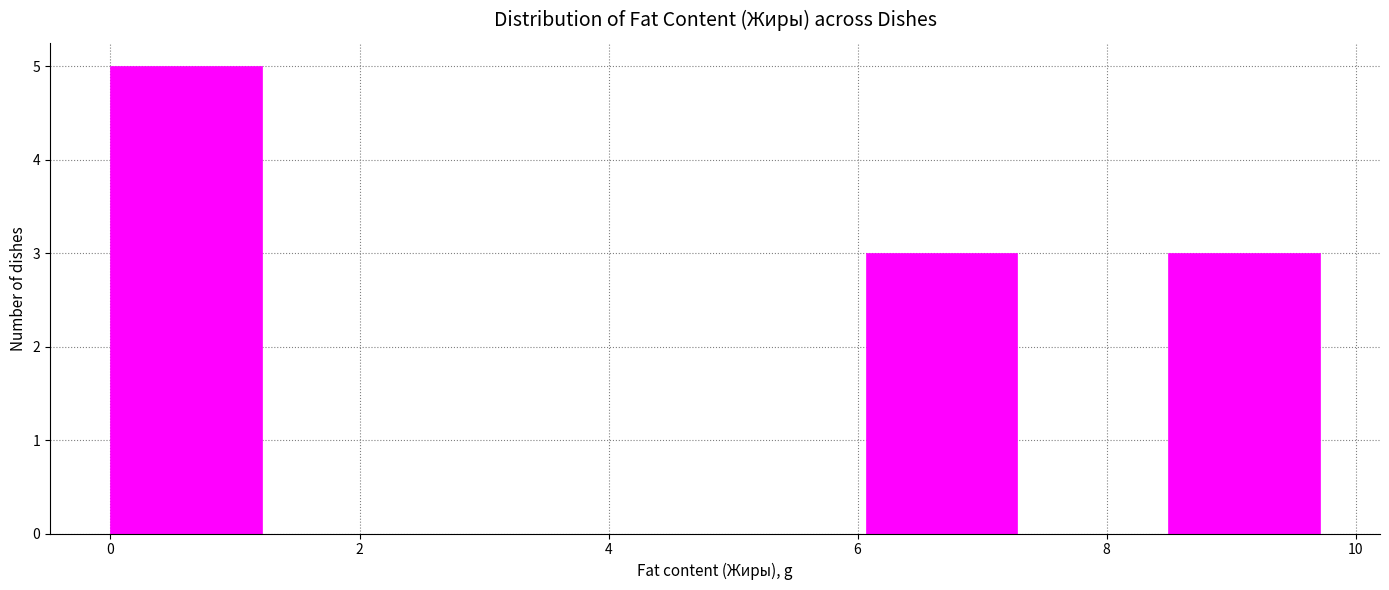

Reading left to right, list every bar in this chart as the range it spans on the x-axis followed by its height. Neither the bar edges nor the heights are printed on the chart, so give them approximately, as read against the axes.

0.0 to 1.2: 5
1.2 to 2.4: 0
2.4 to 3.6: 0
3.6 to 4.8: 0
4.8 to 6.0: 0
6.0 to 7.2: 3
7.2 to 8.4: 0
8.4 to 9.8: 3